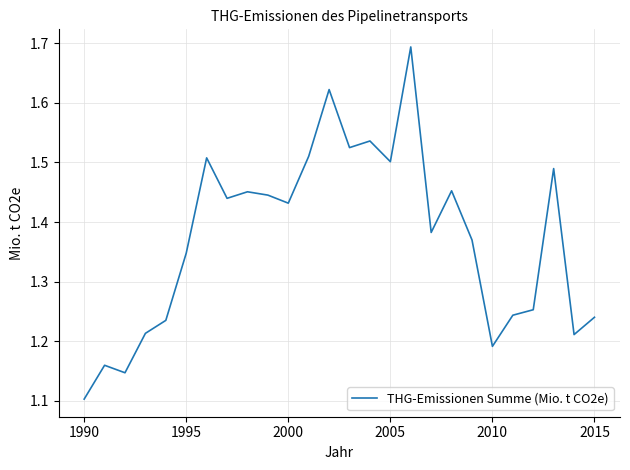

What is the maximum value shown in the chart?

1.7